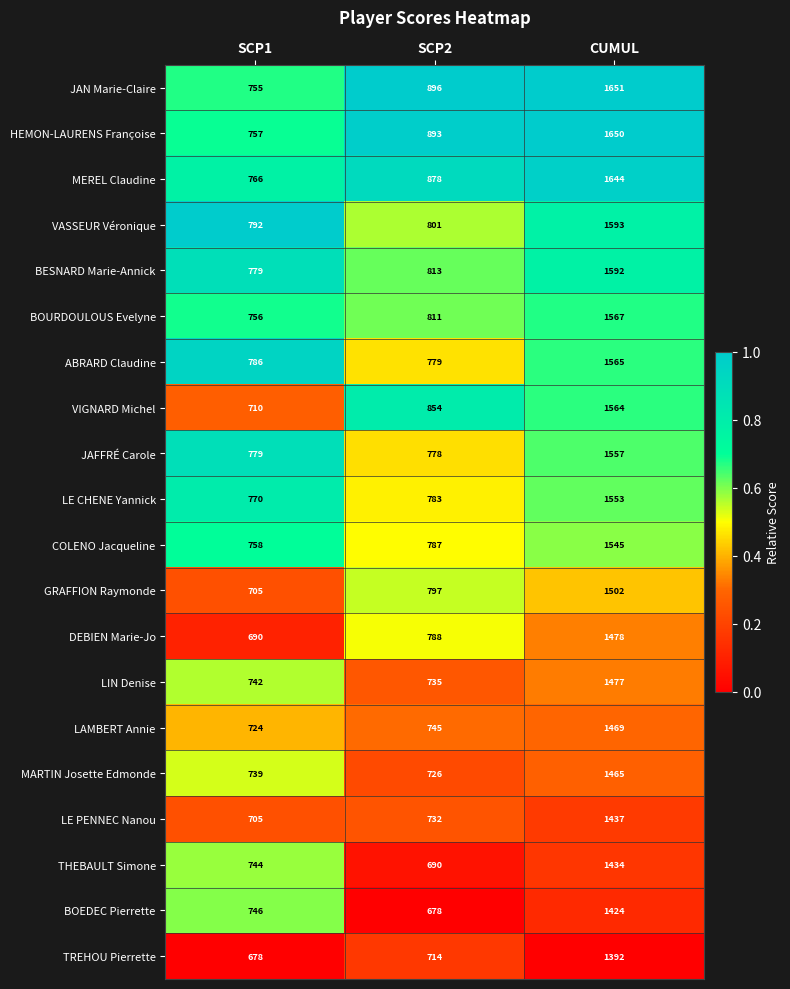

At which category is the sum across all series the highest?

CUMUL